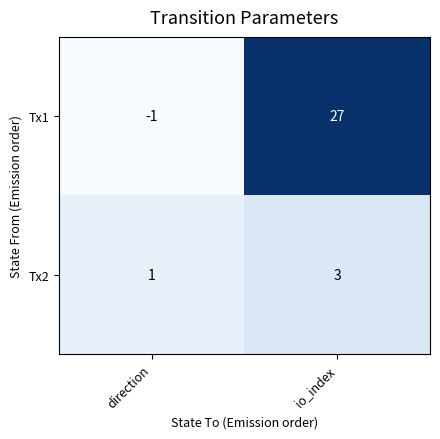

Reading left to right, transcribe all the data shown in this chart.

Tx1: -1	27
Tx2: 1	3